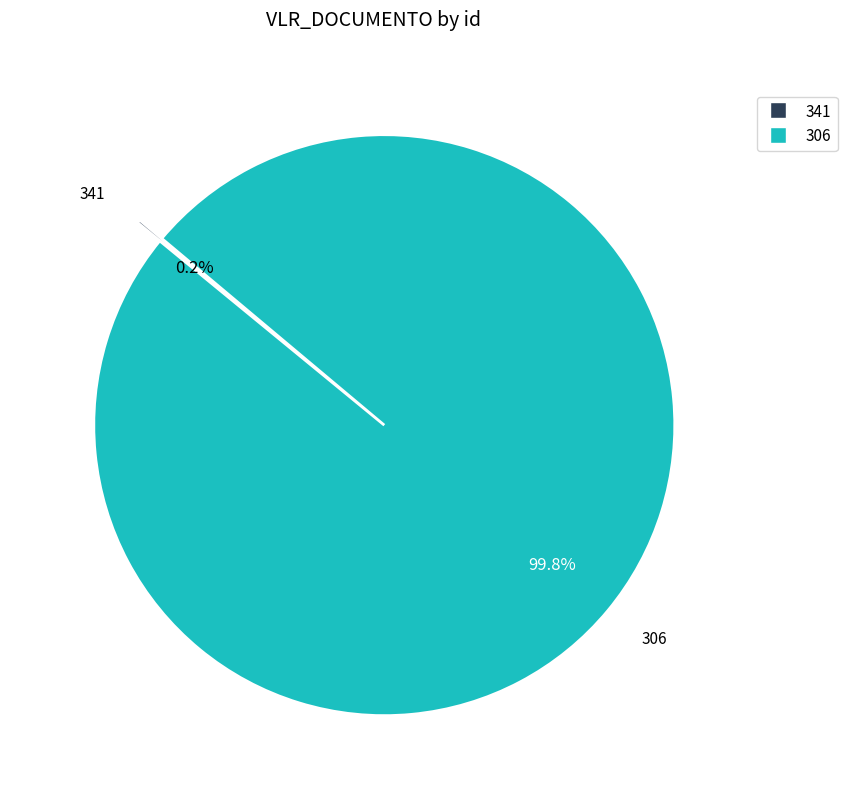

Which category has the biggest portion of the pie?

306